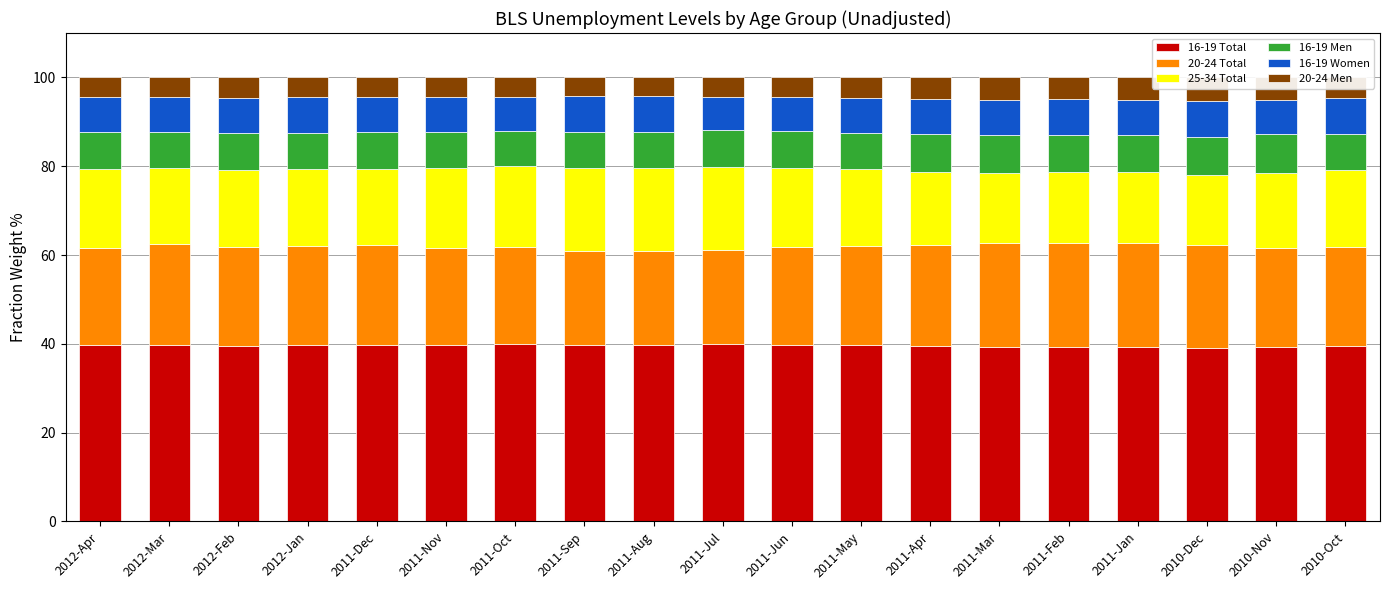

How many groups of bars are there?

19